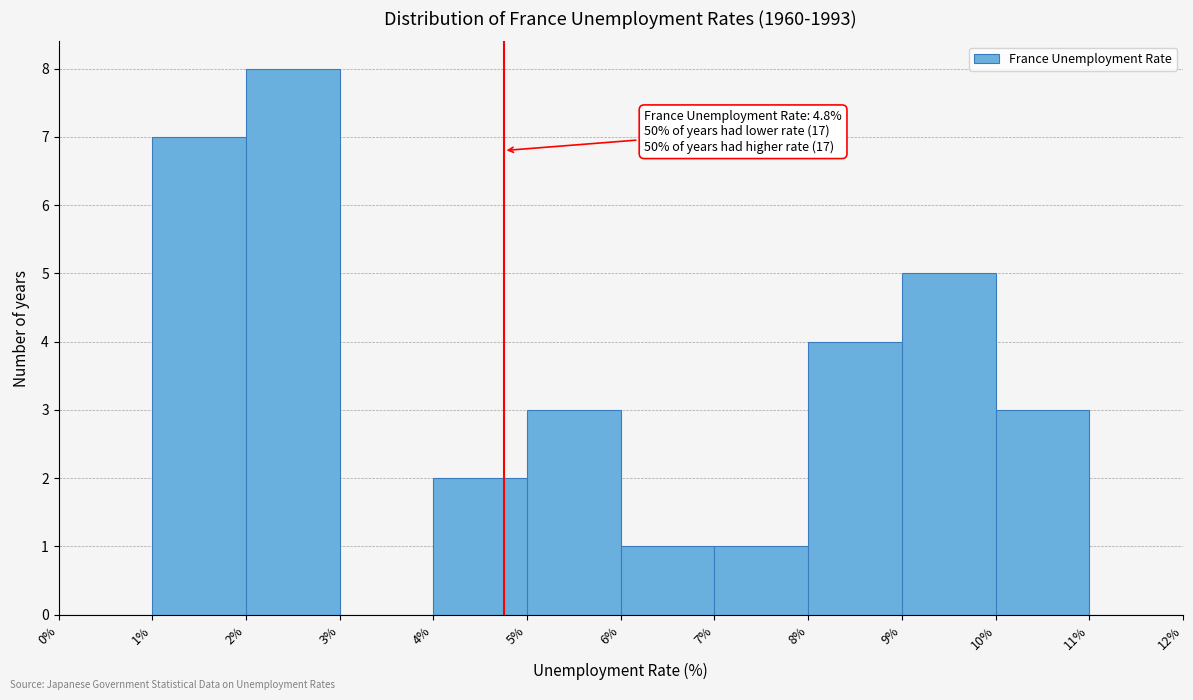

Which range on the x-axis has the tallest bar?

2% to 3%